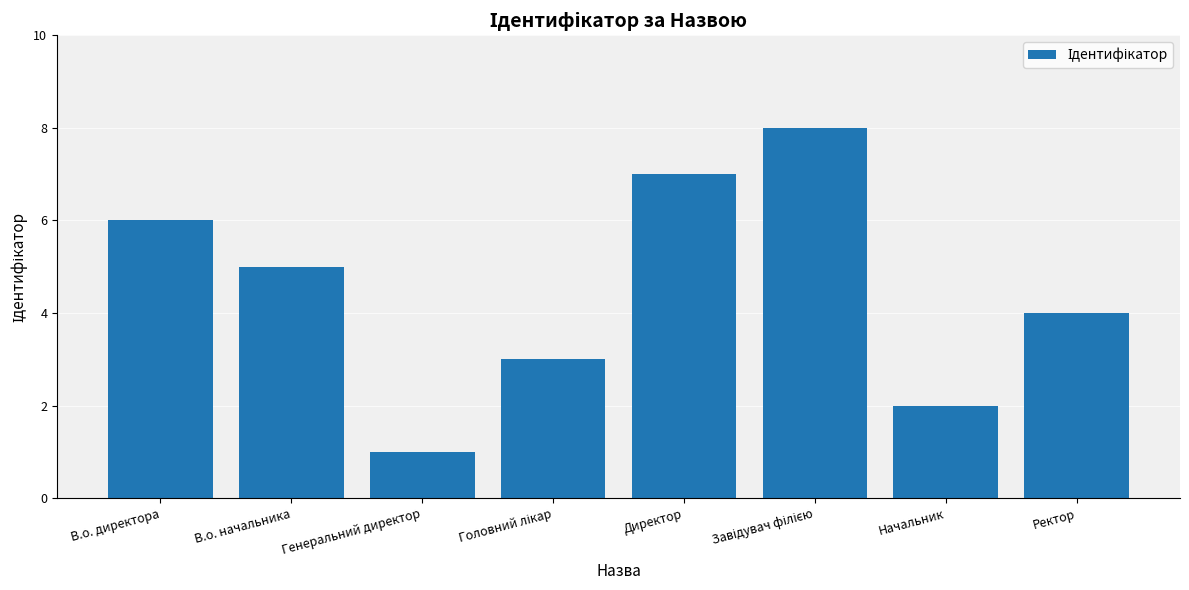

How many values are below 5?

4